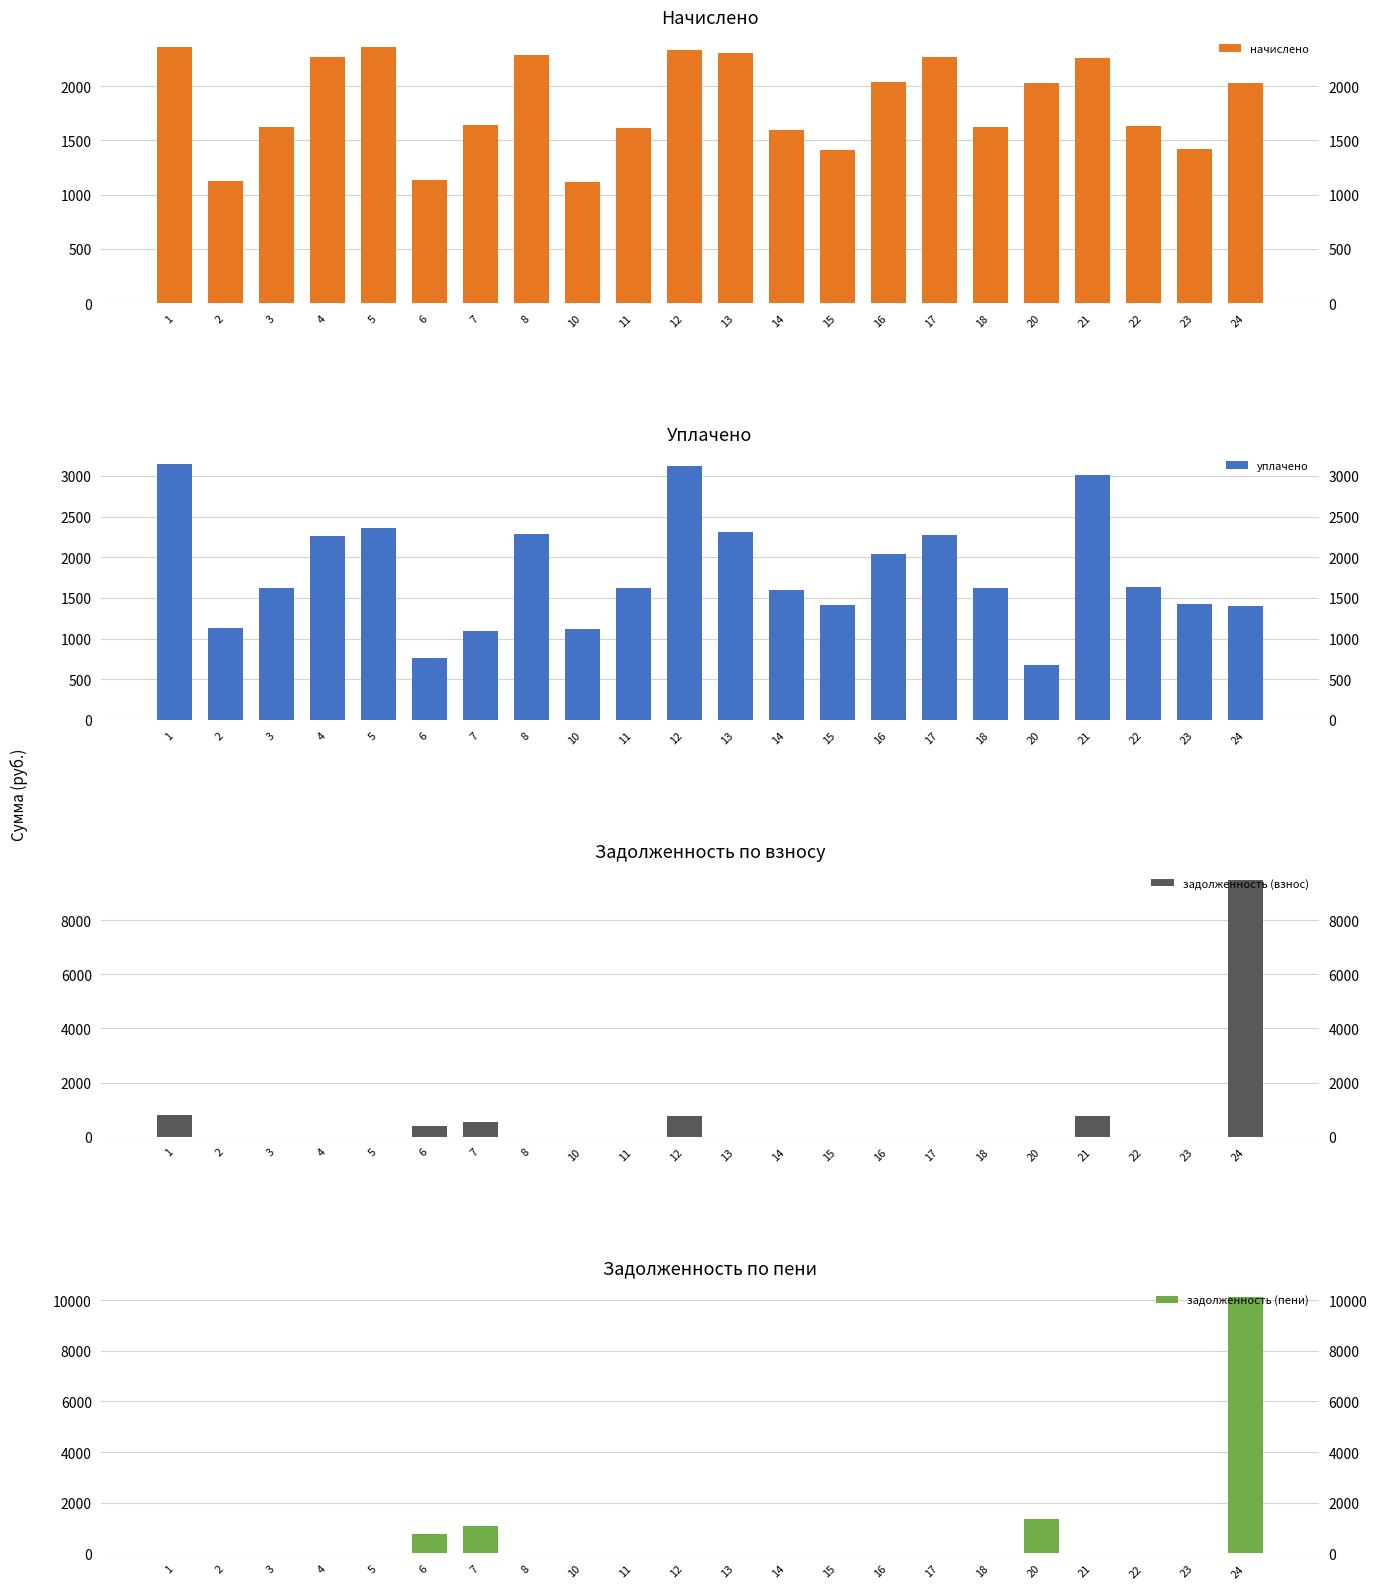

At how many categories does at least one series exceed 2626?

4